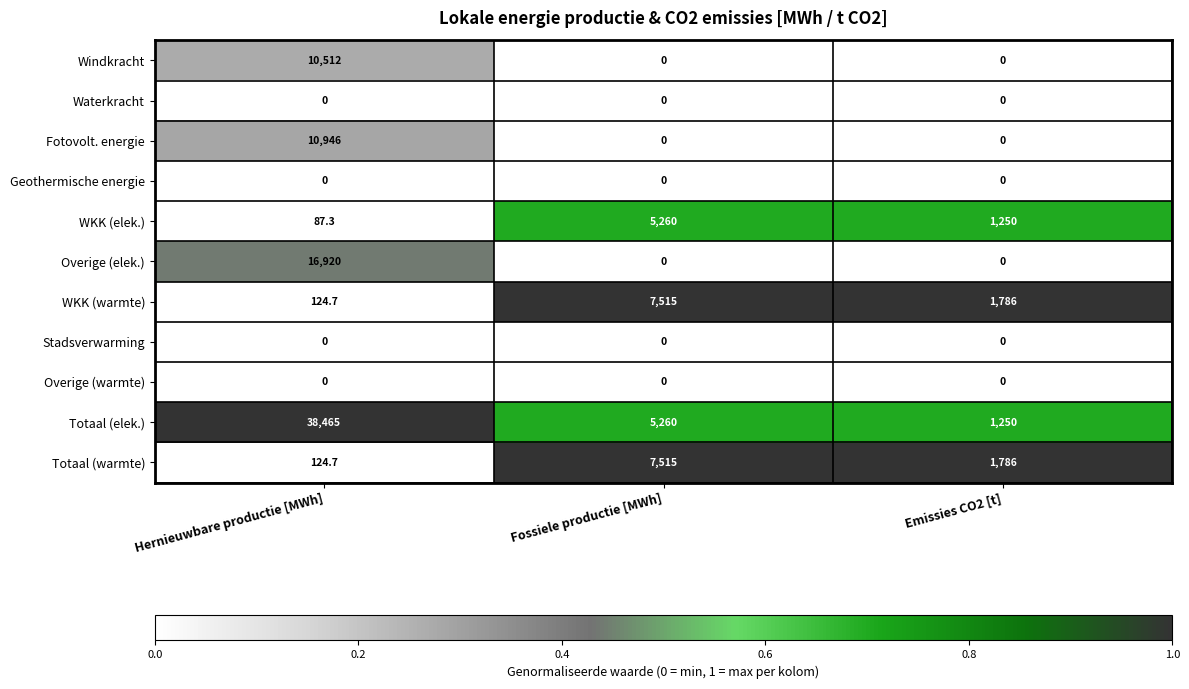

Which series changed the most between Hernieuwbare productie [MWh] and Fossiele productie [MWh]?

Totaal (elek.)